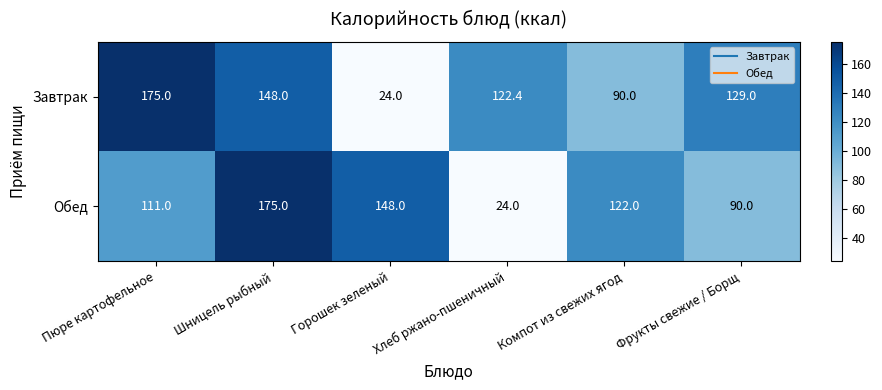

At which label is Завтрак closest to 99?

Компот из свежих ягод